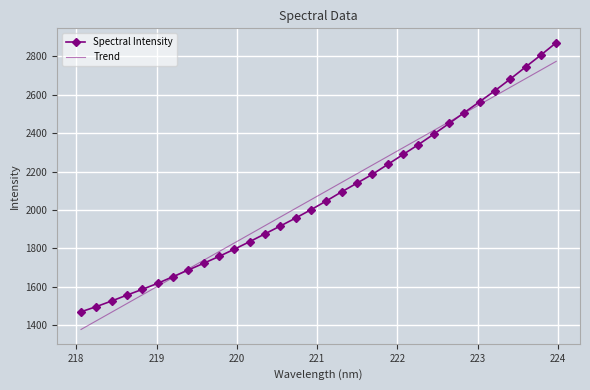

What is the smallest value displayed?

1378.2